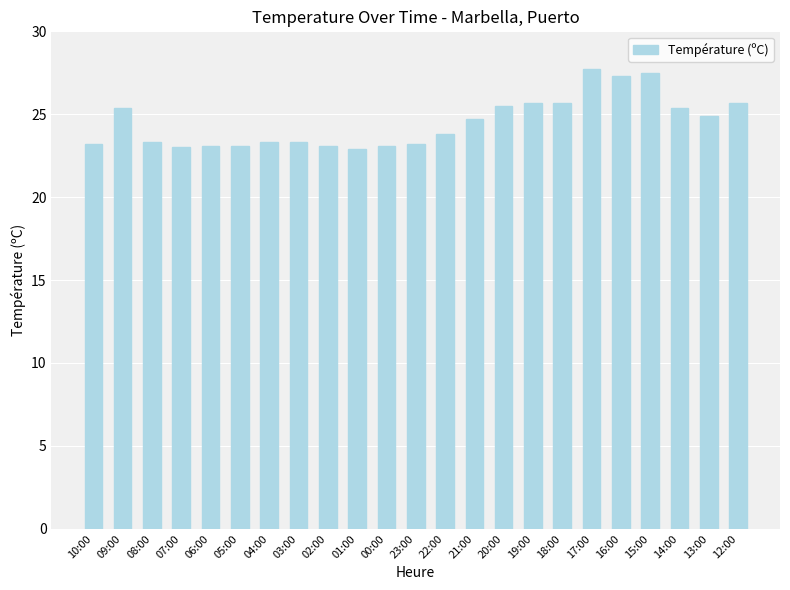

Which has a higher value, 04:00 or 17:00?

17:00